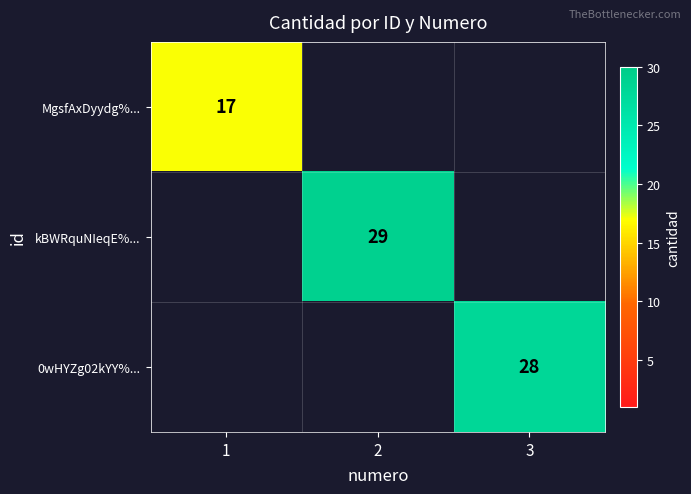

True or false: 0wHYZg02kYY%... has a value of 16 at 3.

False